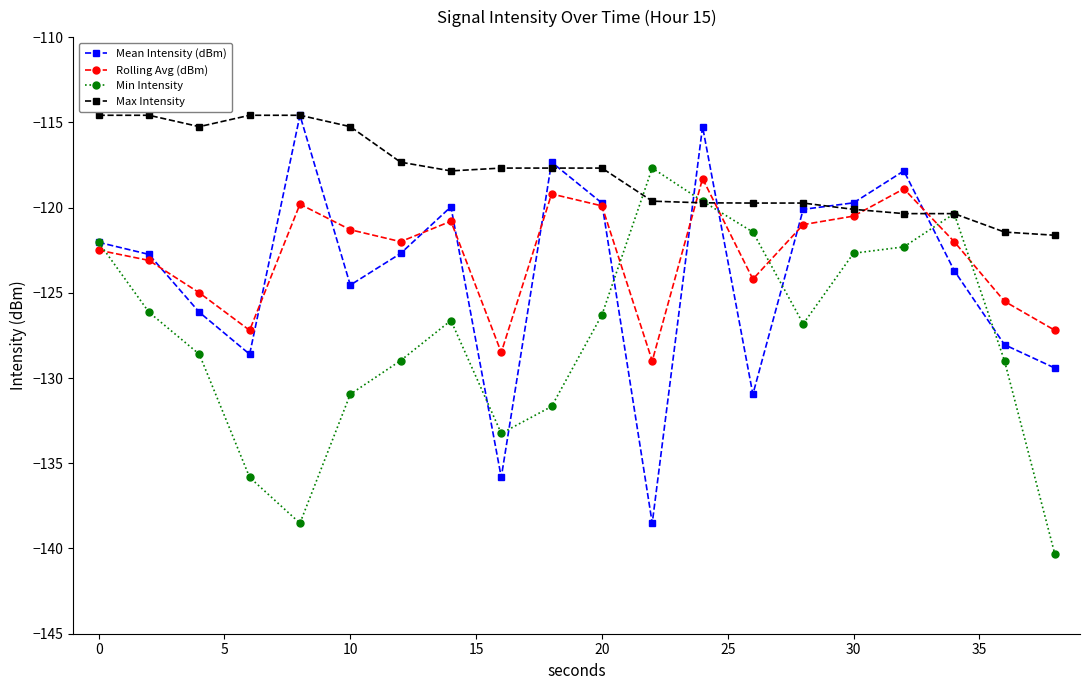

Which series has the largest range (max minus min)?

Mean Intensity (dBm)